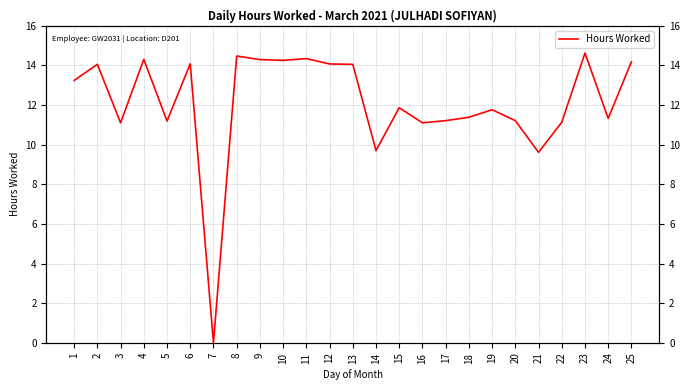

The value at 17 is 11.2. True or false?

True